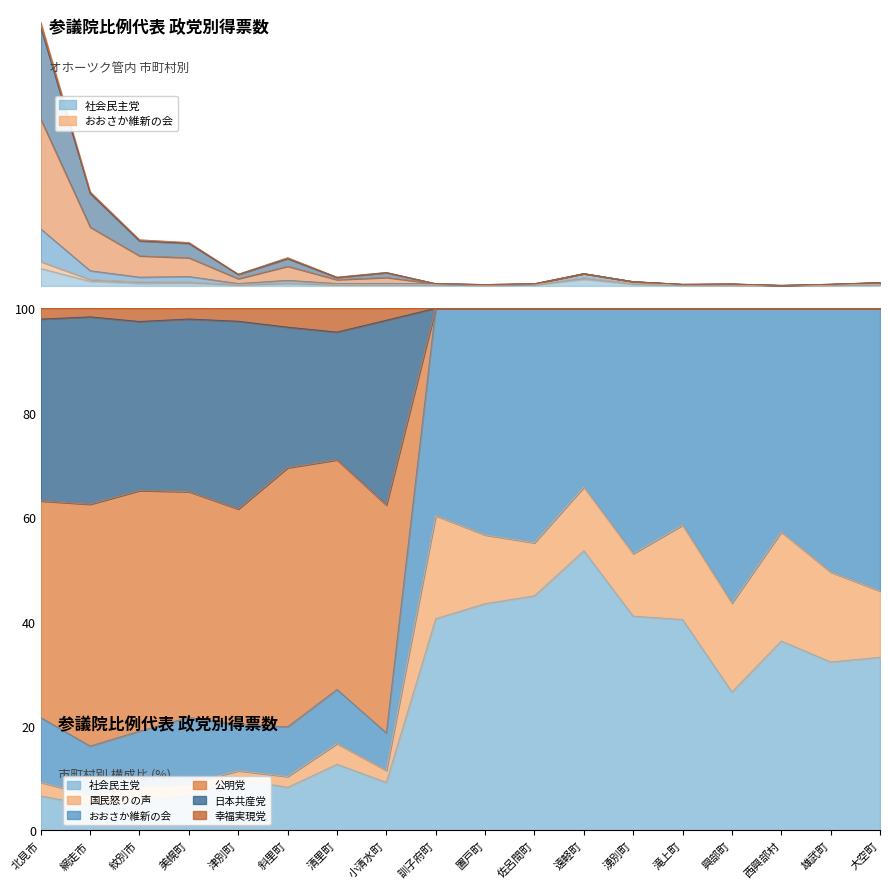

At which label is 社会民主党 closest to 480?

遠軽町